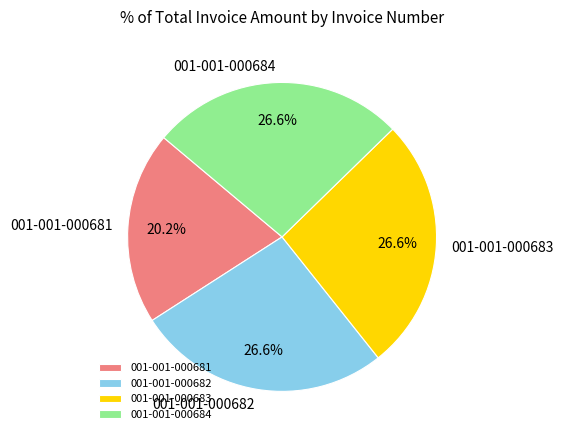

To the nearest percent, what percentage of the pie is 001-001-000684?

27%